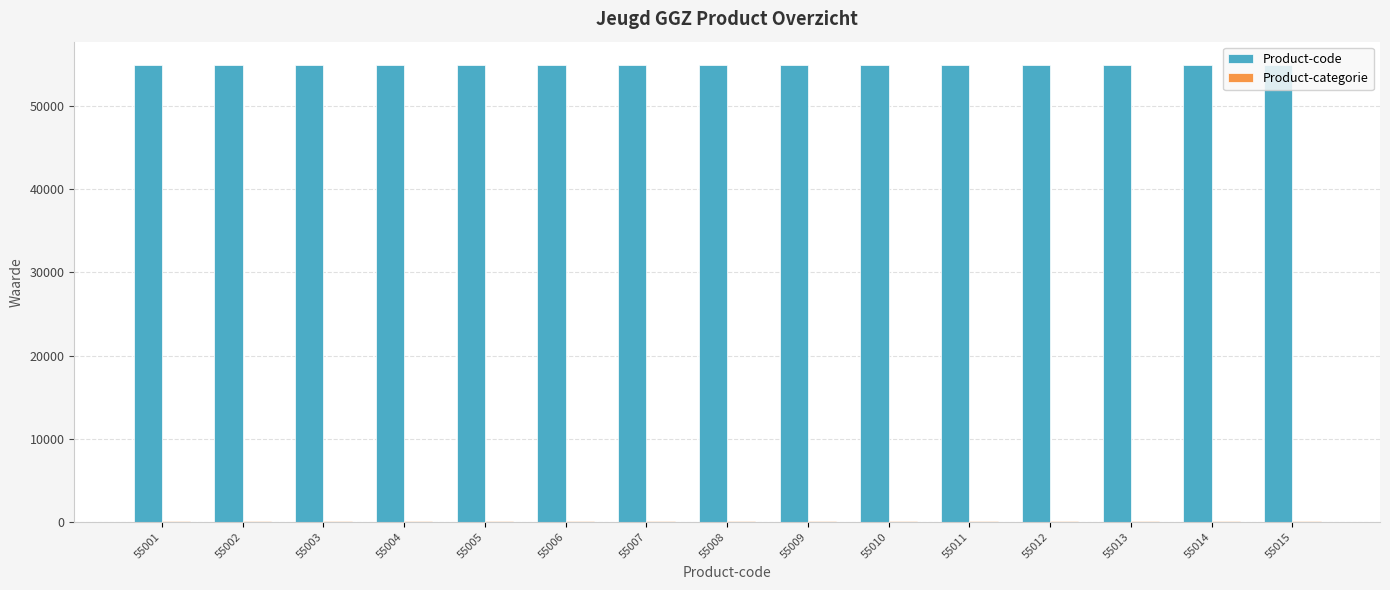

What is the sum of all Product-code values?

825120